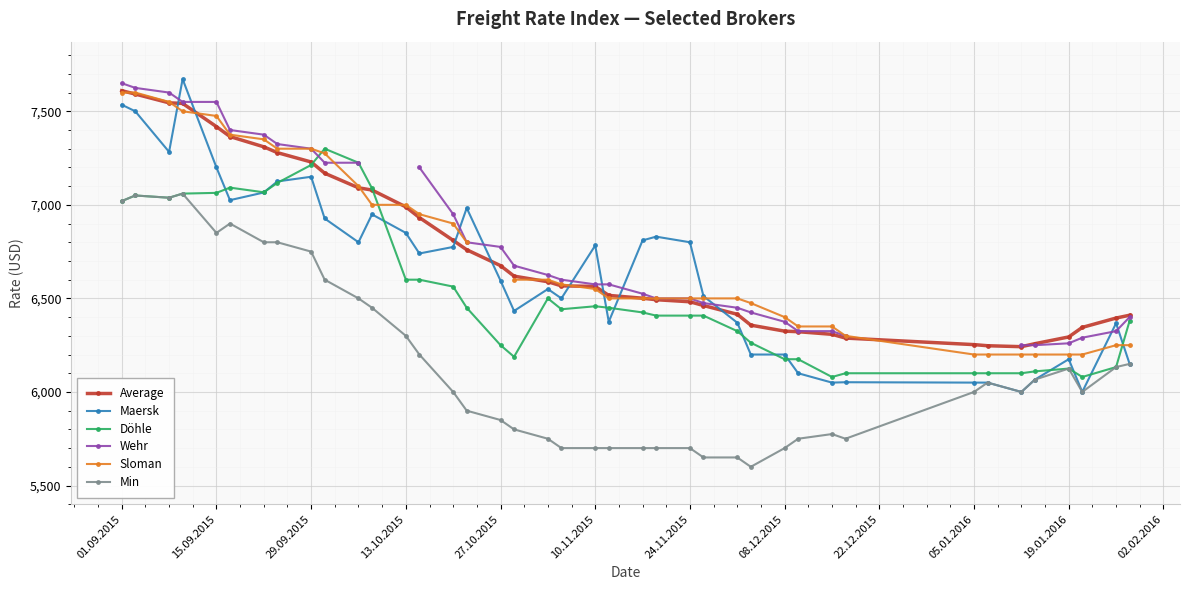

What is the minimum value for Sloman?

6200.0